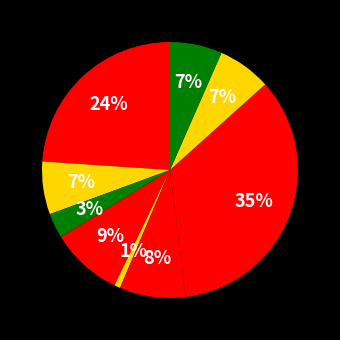

Count the number of slices in the pie.

9